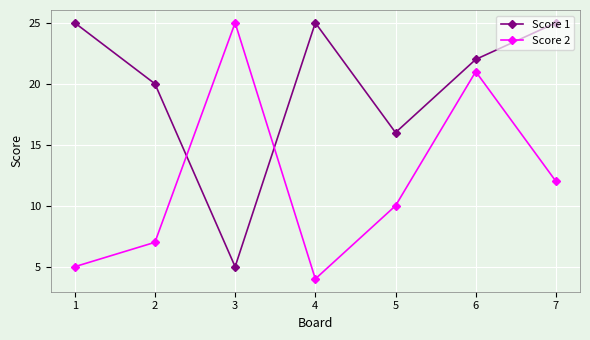

At which category is the sum across all series the highest?

6